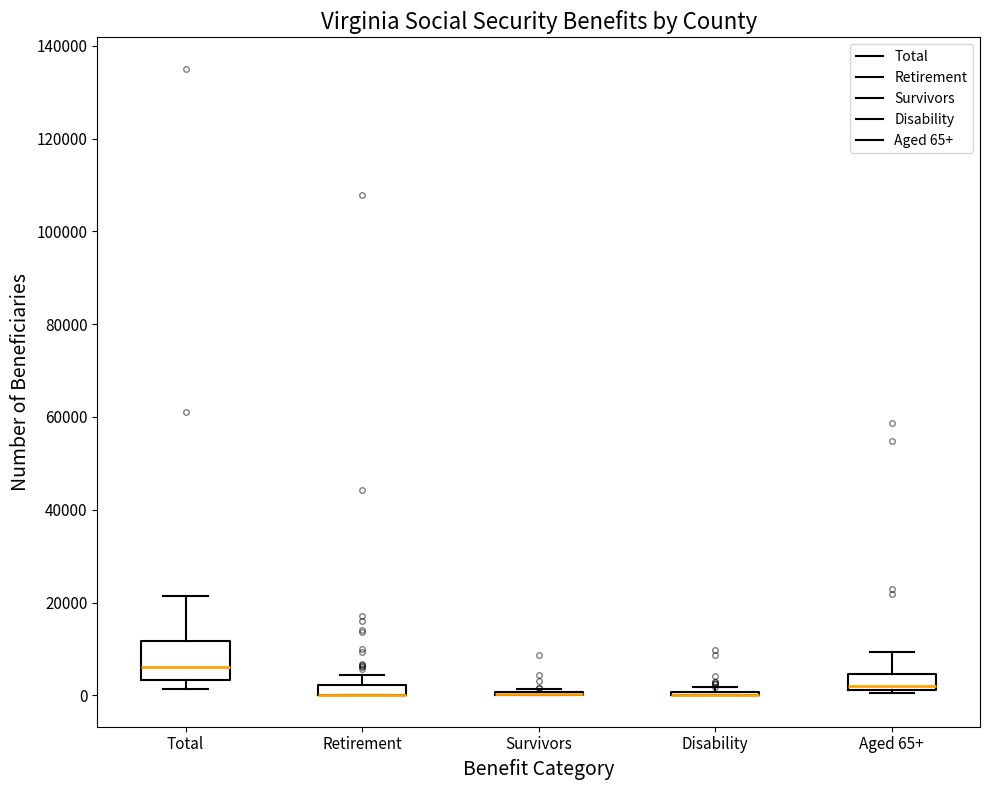

Which box is the tallest, from its lower edge to its upper edge?

Total